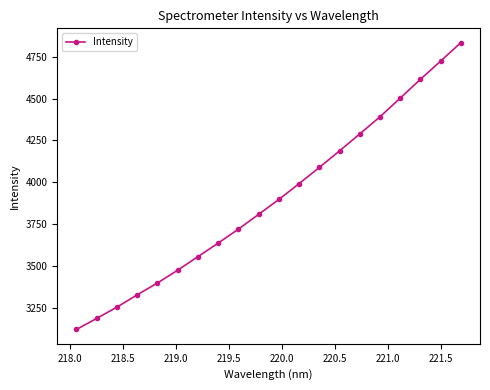

What is the value of the 11th point from the left?

3897.0